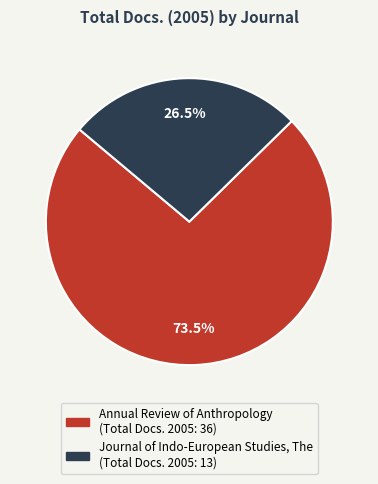

What is the smallest slice in the pie chart?

Journal of Indo-European Studies, The